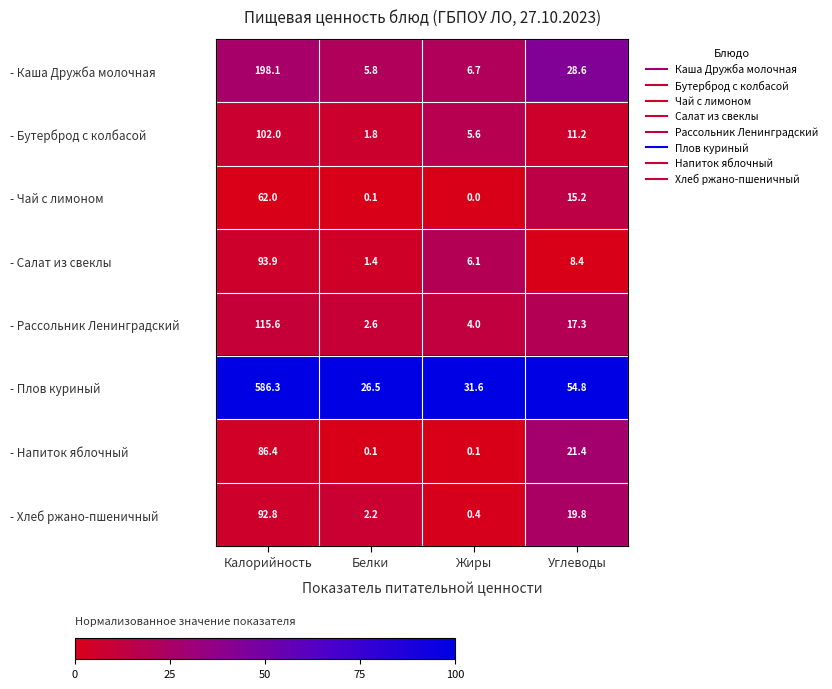

What is the total value across all series at Углеводы?

176.7